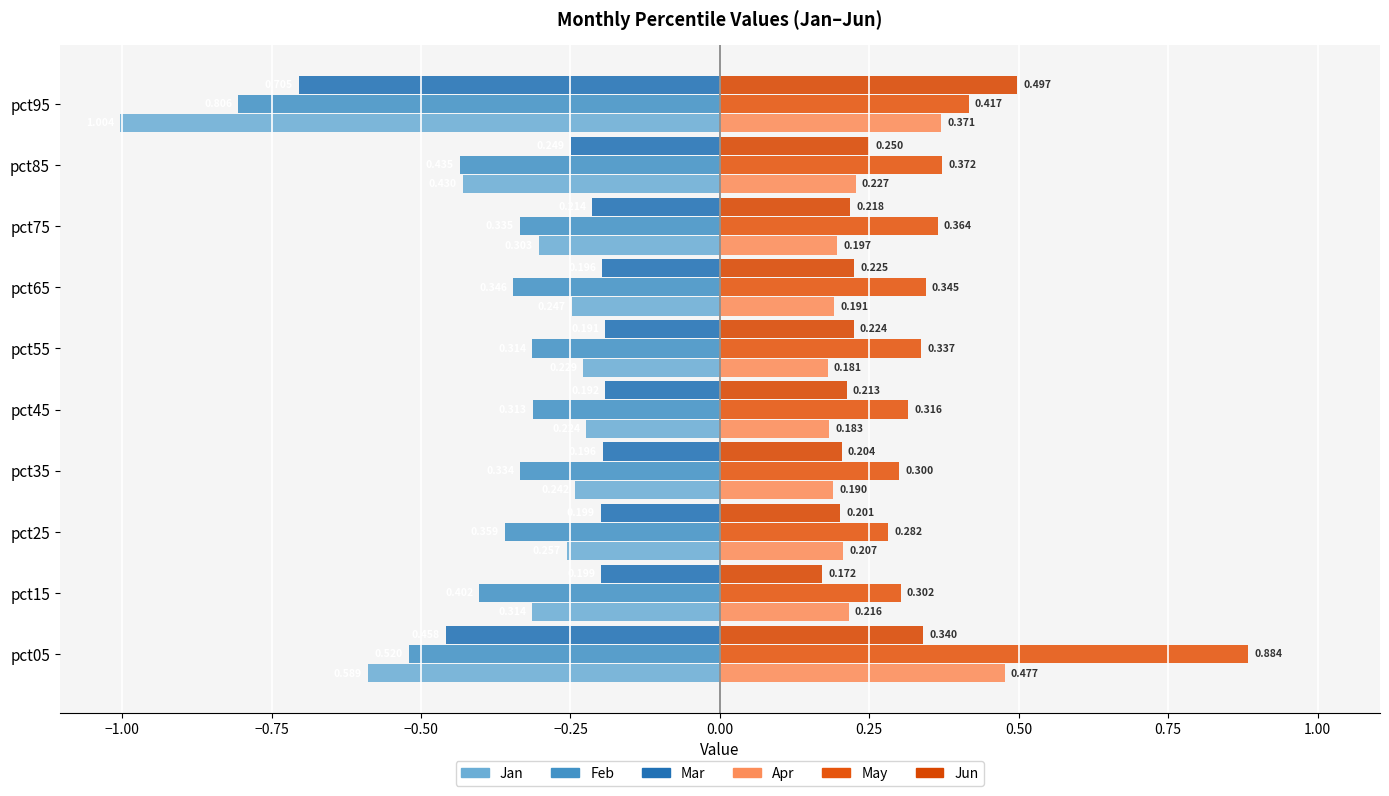

Which series has the largest total across all categories?

May